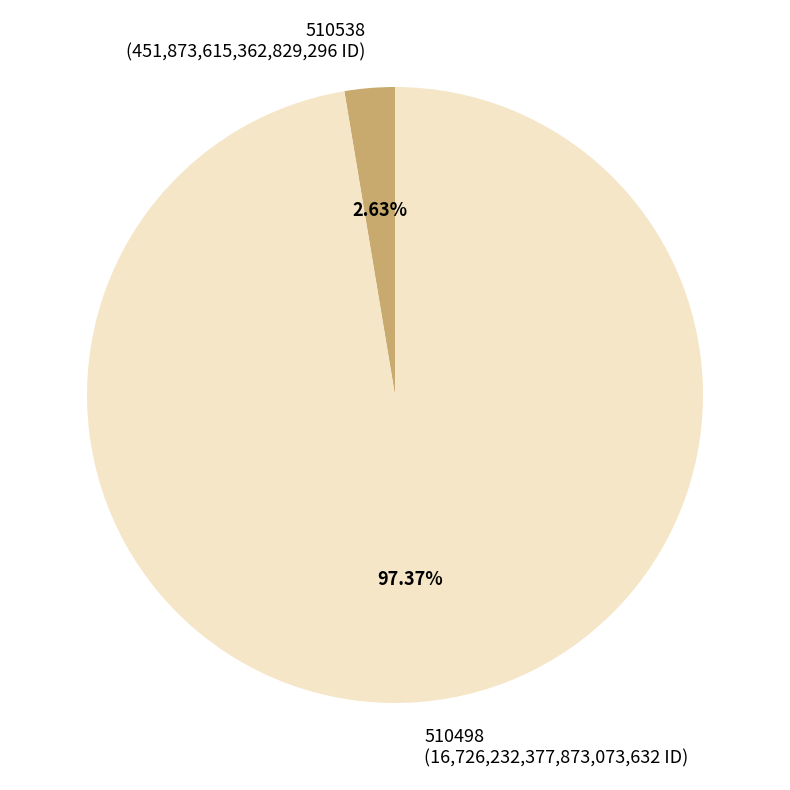

To the nearest percent, what is the average slice percentage?

50%